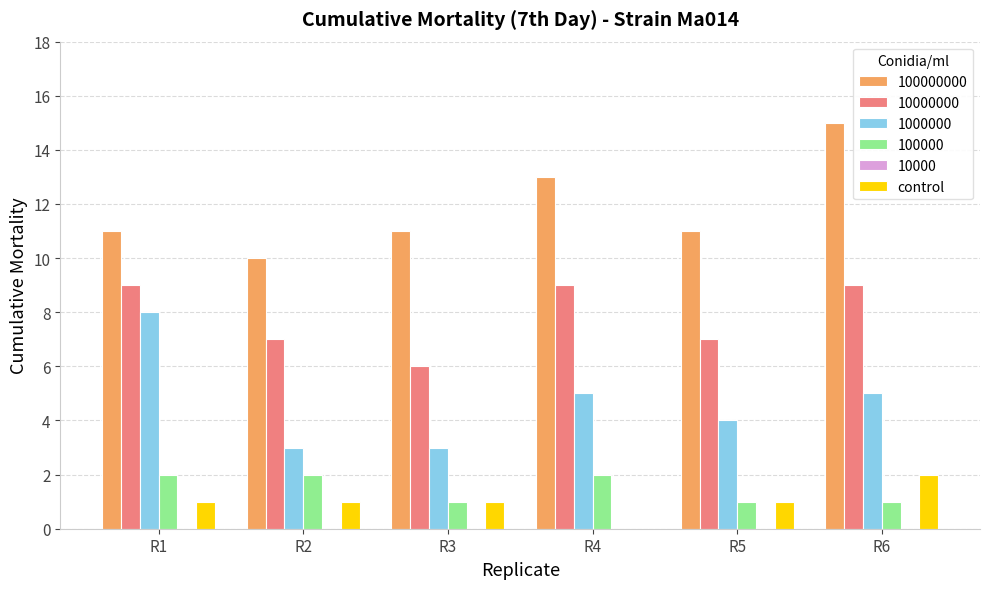

At which category does the chart reach its peak across all series?

R6